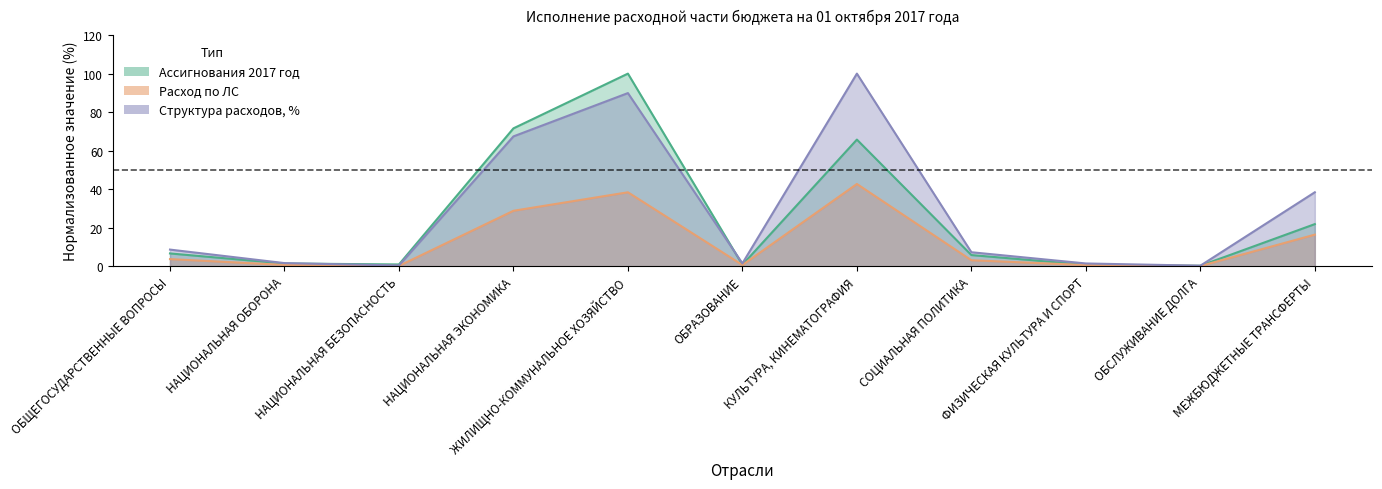

At which label is Ассигнования 2017 год closest to 50?

КУЛЬТУРА, КИНЕМАТОГРАФИЯ